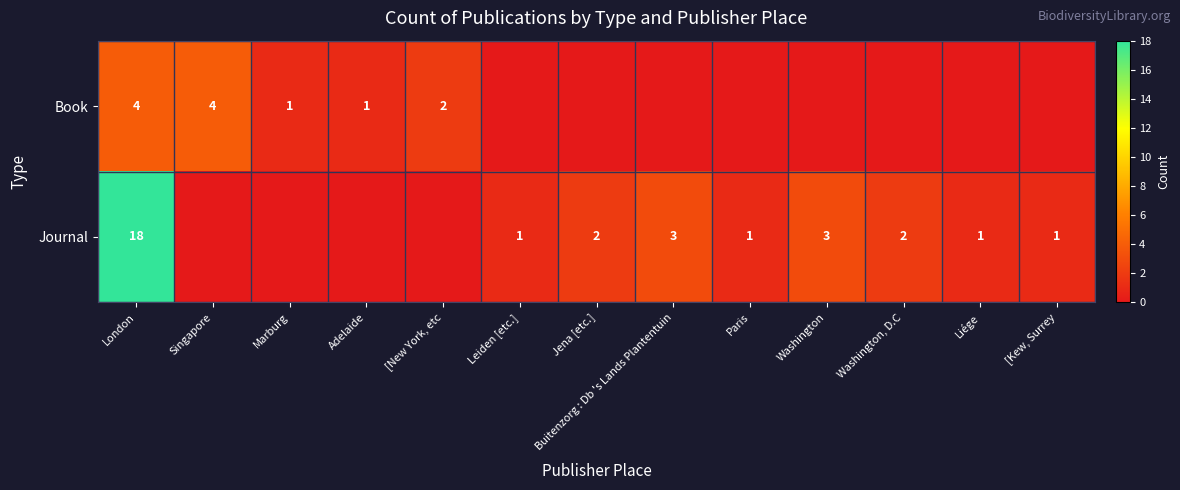

True or false: Journal has a value of 1 at Paris.

True